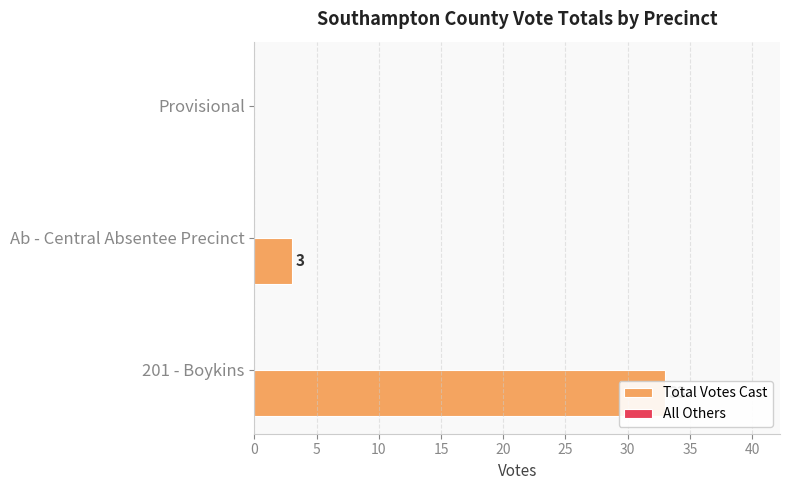

How many bars are there in each group?

2